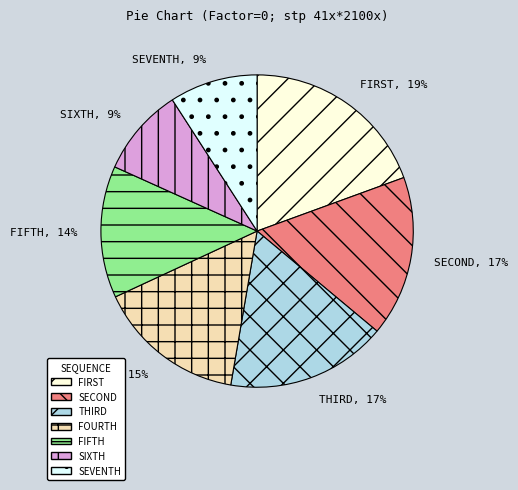

What is the largest slice in the pie chart?

FIRST